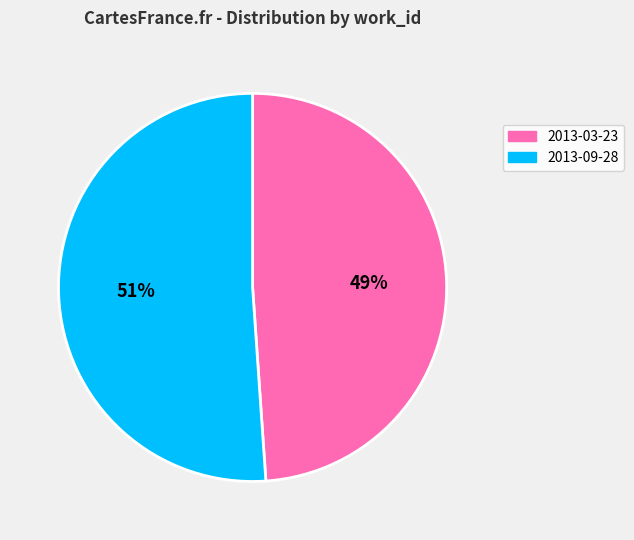

Combined, do 2013-03-23 and 2013-09-28 account for over 50%?

Yes